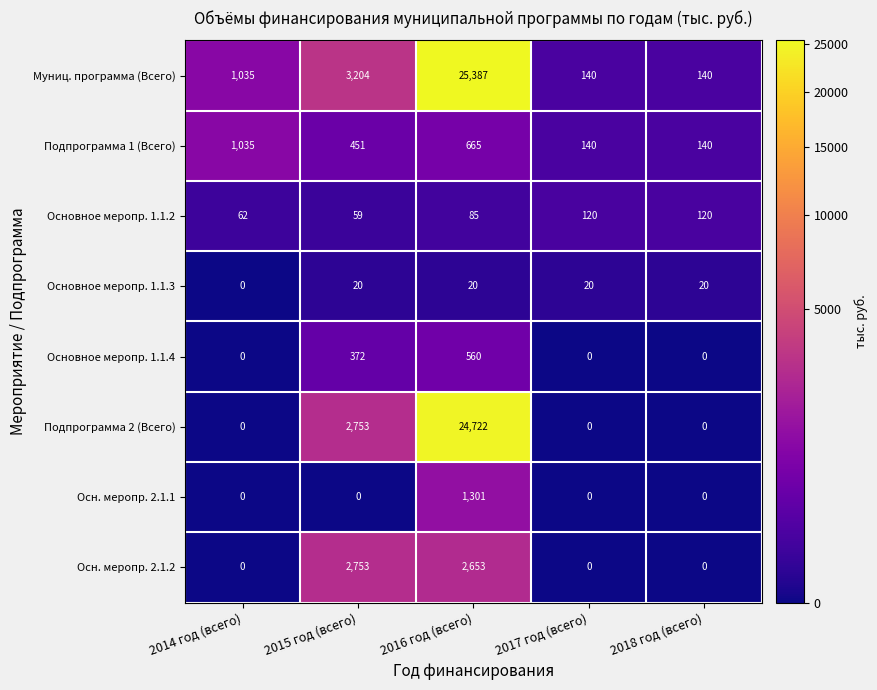

What is the difference between the second highest and minimum values in the Основное меропр. 1.1.3 series?

20